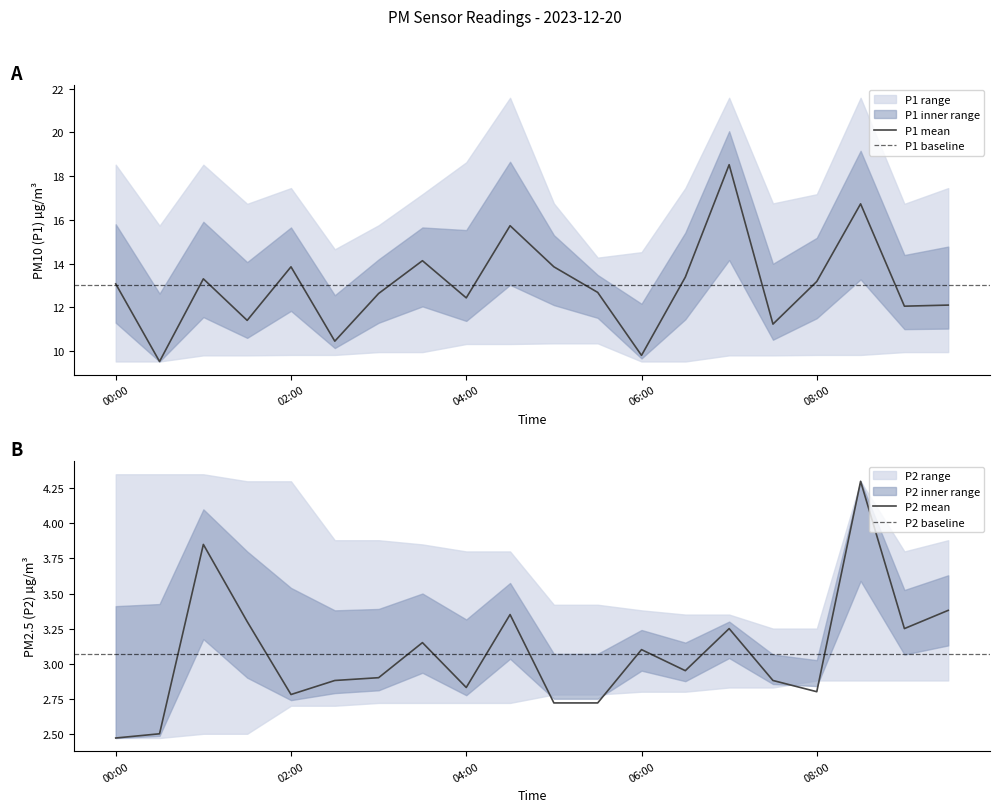

What is the maximum value for P1 mean?

18.5